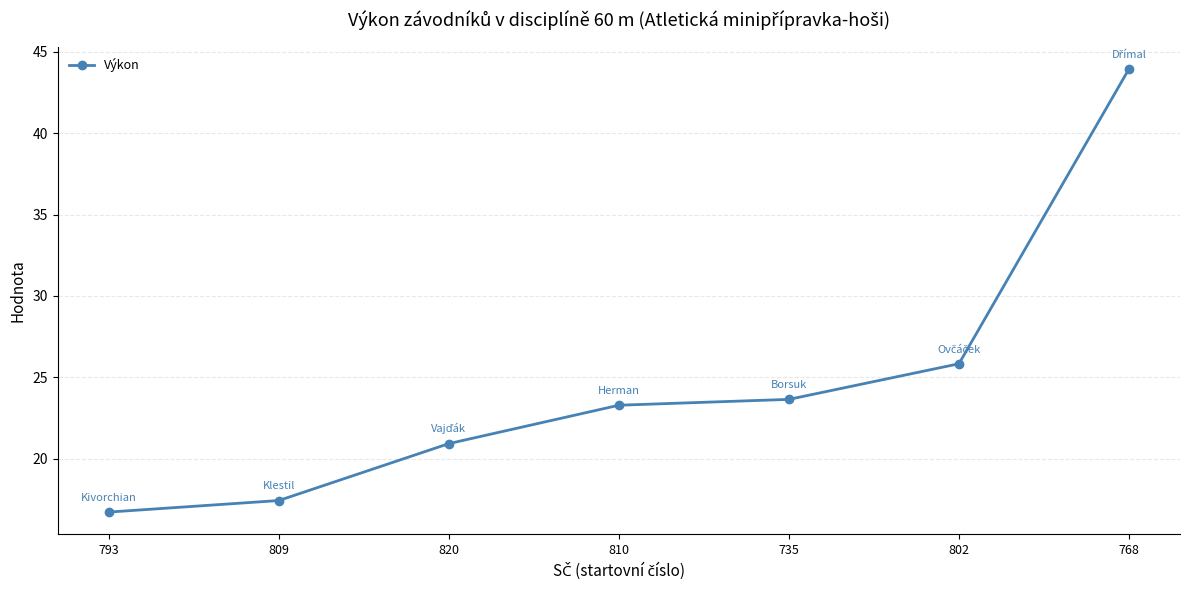

Reading left to right, extract all data points from this chart.

793=16.7	809=17.4	820=20.9	810=23.3	735=23.6	802=25.8	768=44.0